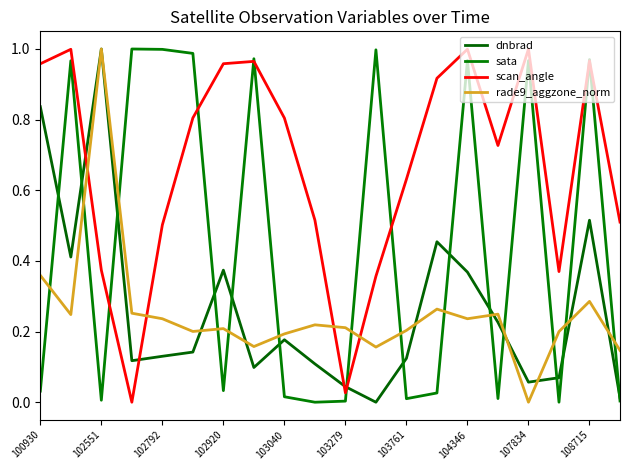

True or false: dnbrad has more than 1 points higher than both neighbors.

True